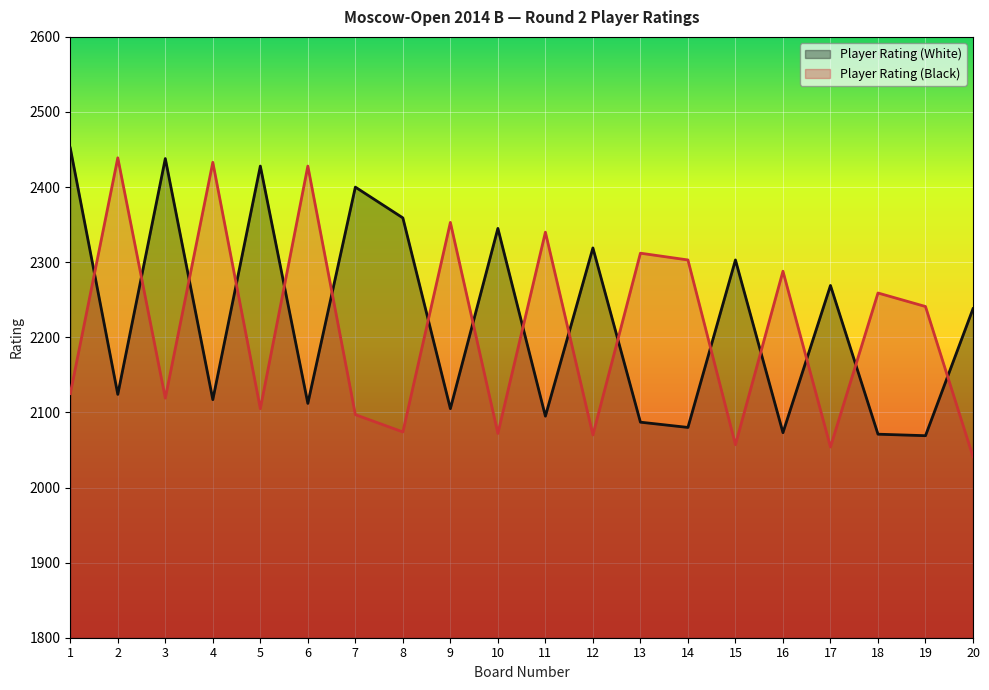

Which category has the lowest value across all series?

20